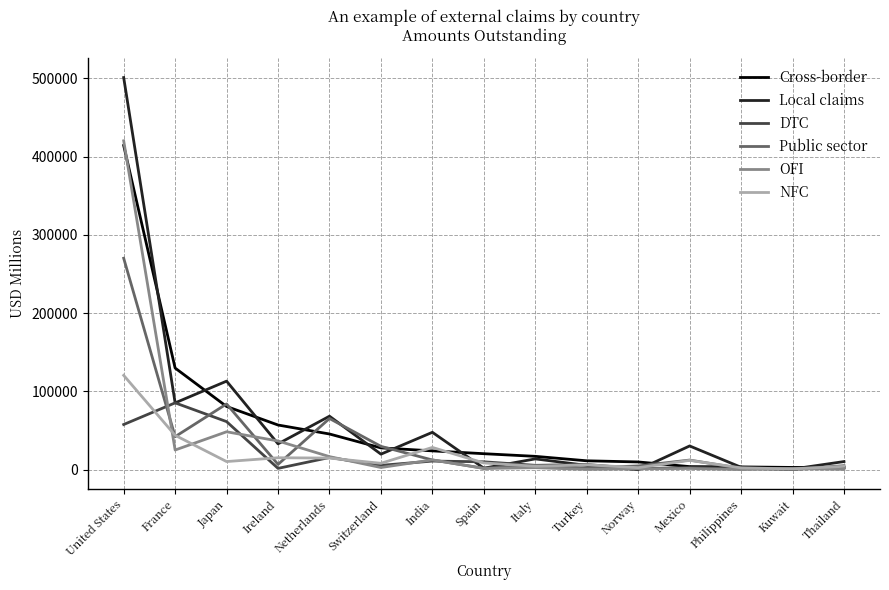

What is the difference between the OFI values at Japan and Spain?

46886